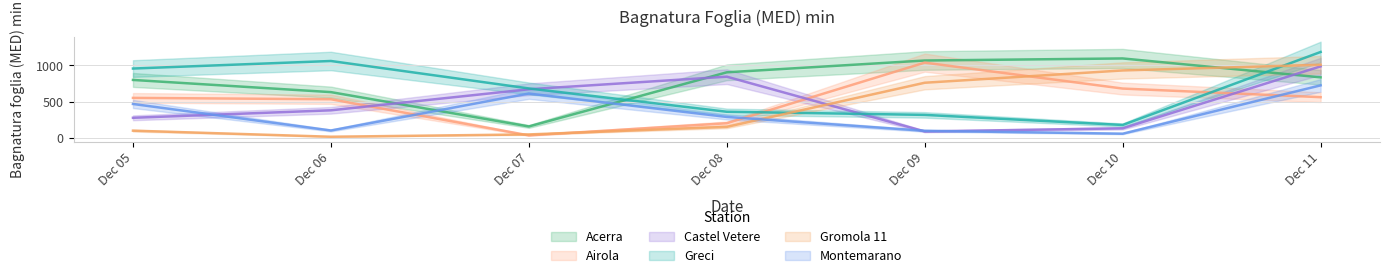

Does the chart display data point markers on the line(s)?

No